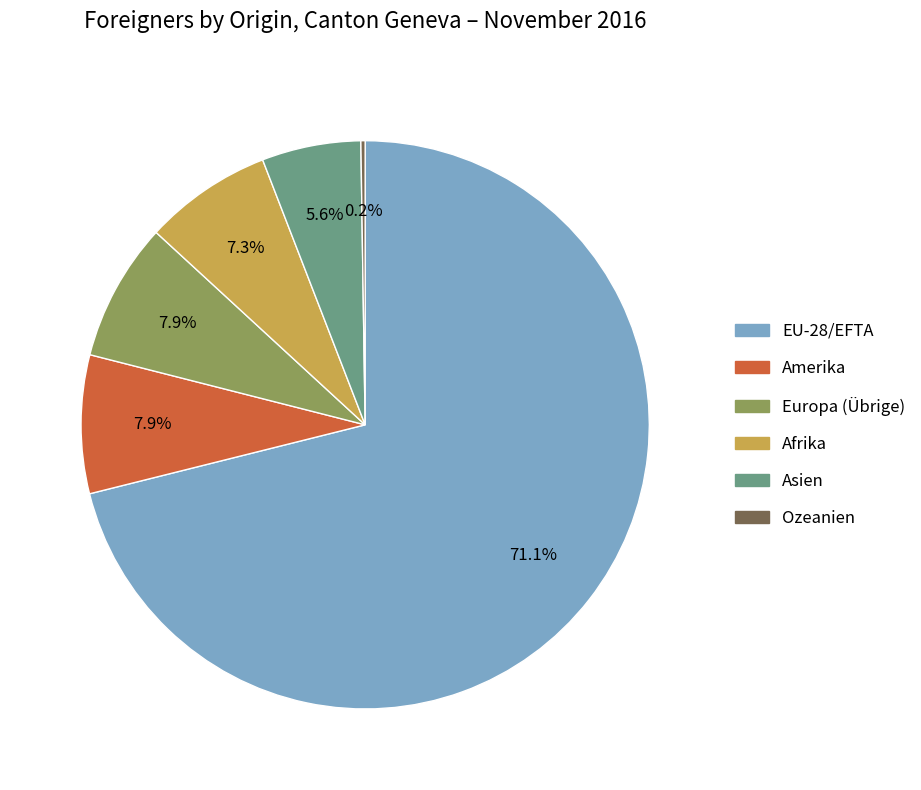

True or false: Asien accounts for 6% of the total.

True